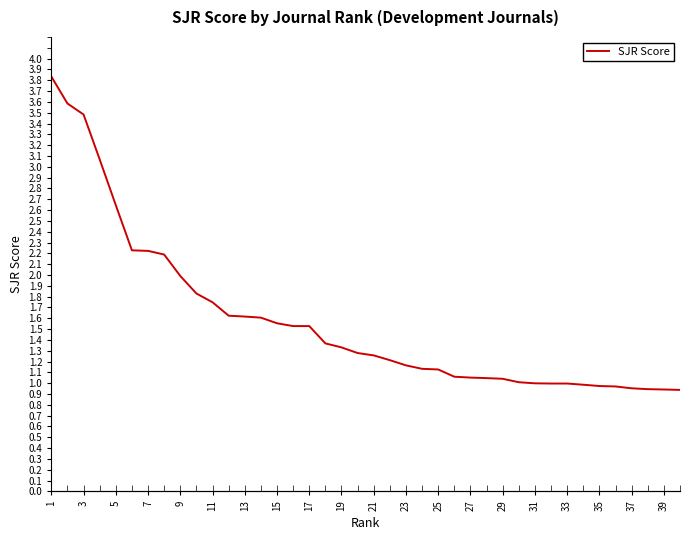

True or false: the data has more than 0 interior local peaks.

False